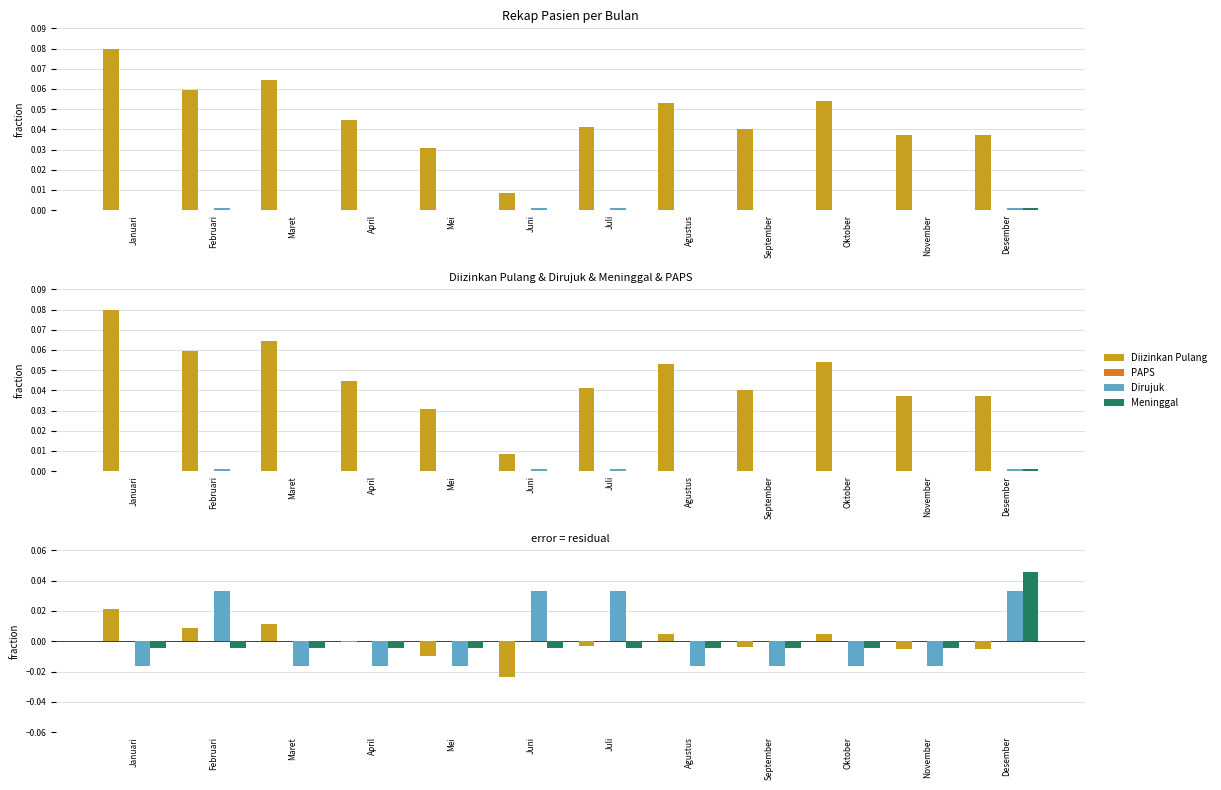

What is the label of the 10th bar from the right?

Maret